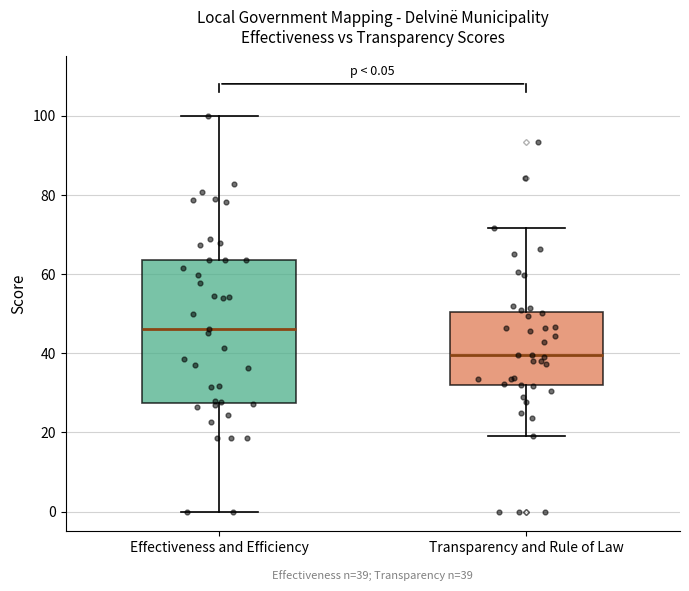

Which box has the highest median line?

Effectiveness and Efficiency